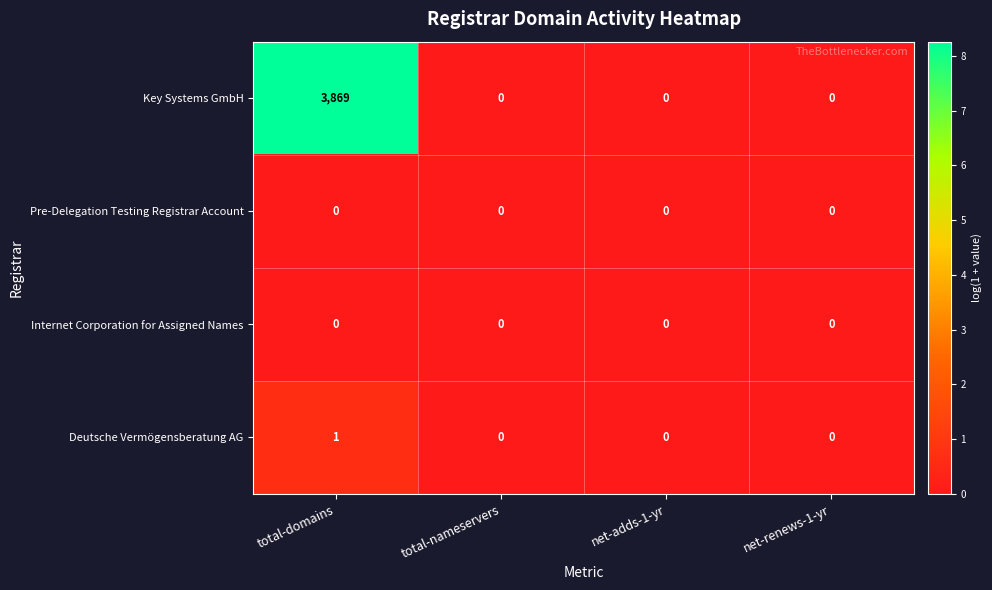

What is the difference between the maximum and second lowest values in the Key Systems GmbH series?

3869